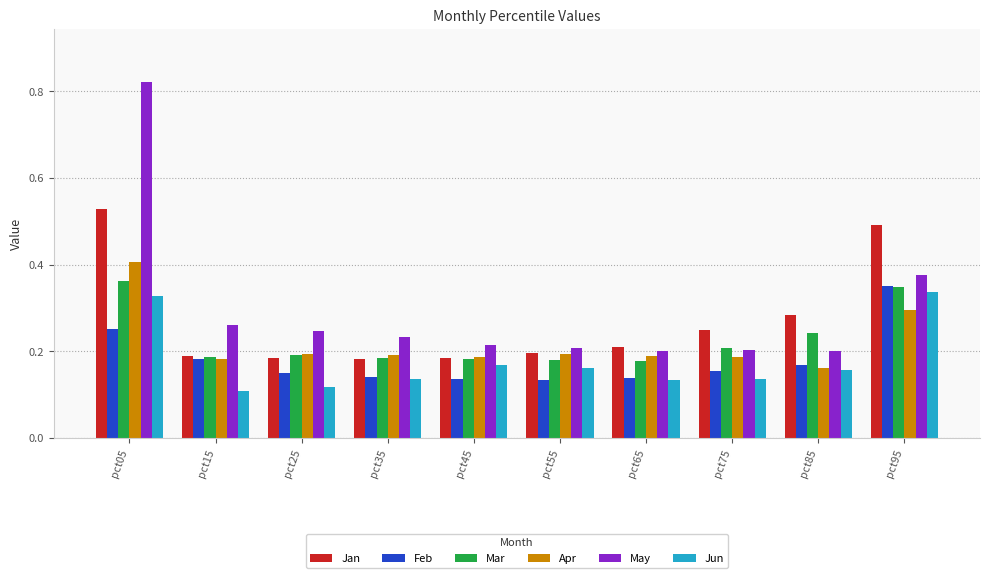

At how many categories does at least one series exceed 0?

10